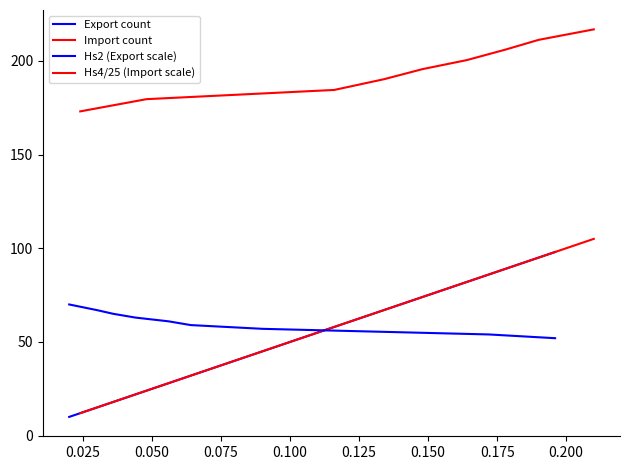

How many data points in Export count are less than 28?

4